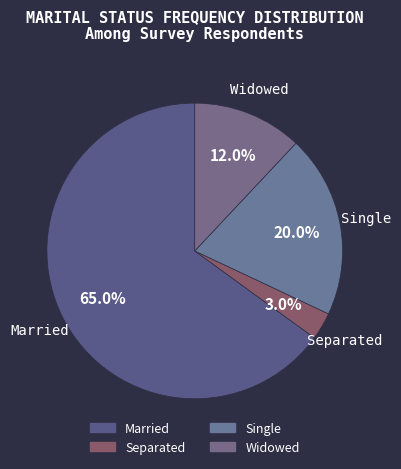

True or false: Single accounts for 9% of the total.

False